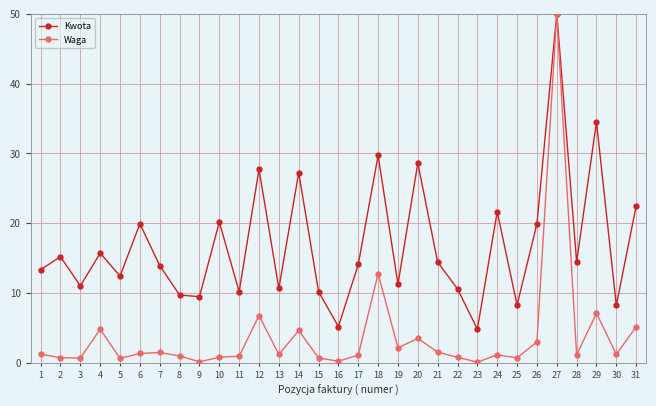

List the series in order of their overall mean, highest first.

Kwota, Waga